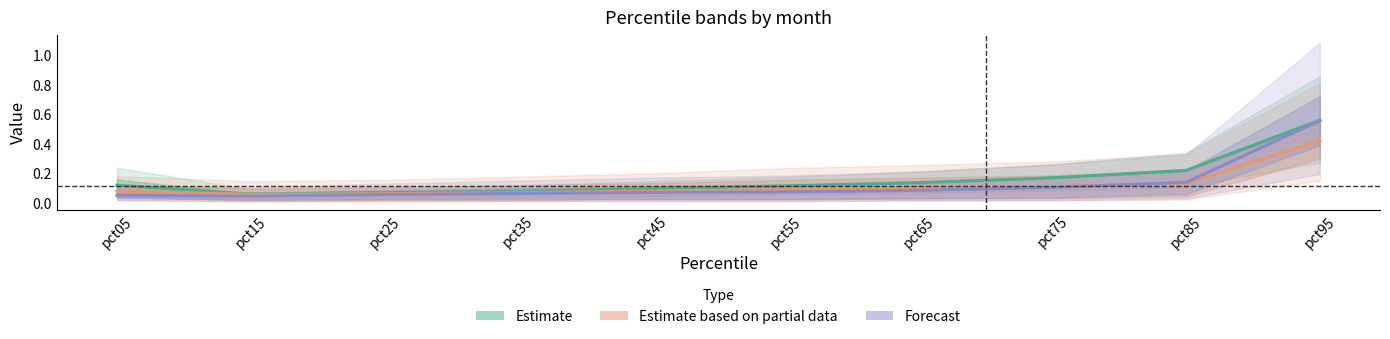

At how many categories does at least one series exceed 0?

10